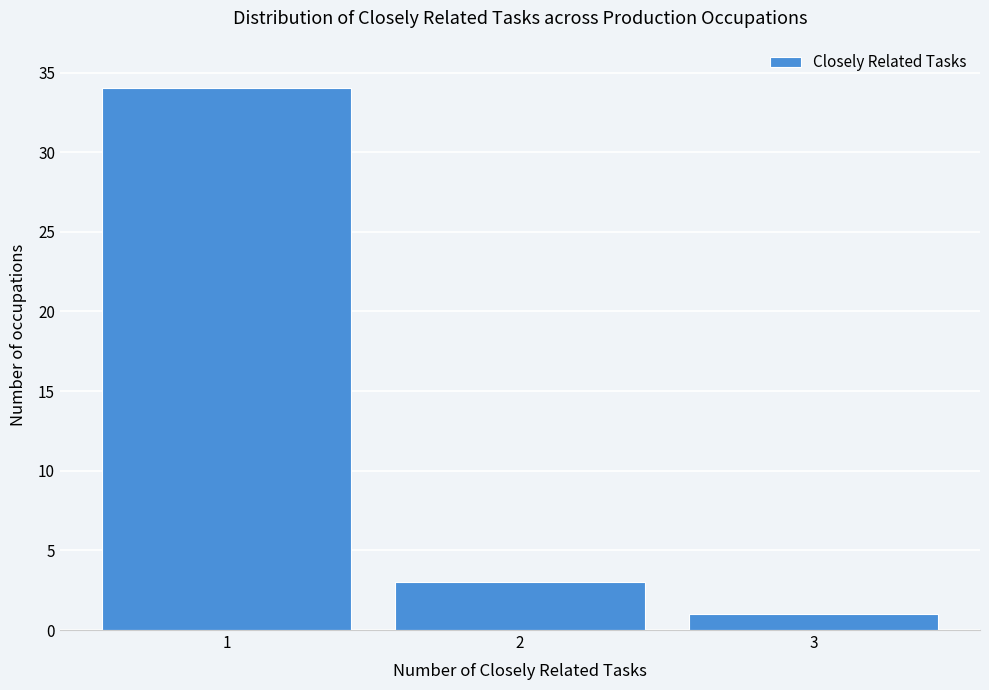

Reading left to right, list all the values displayed in this chart.

1=34	2=3	3=1